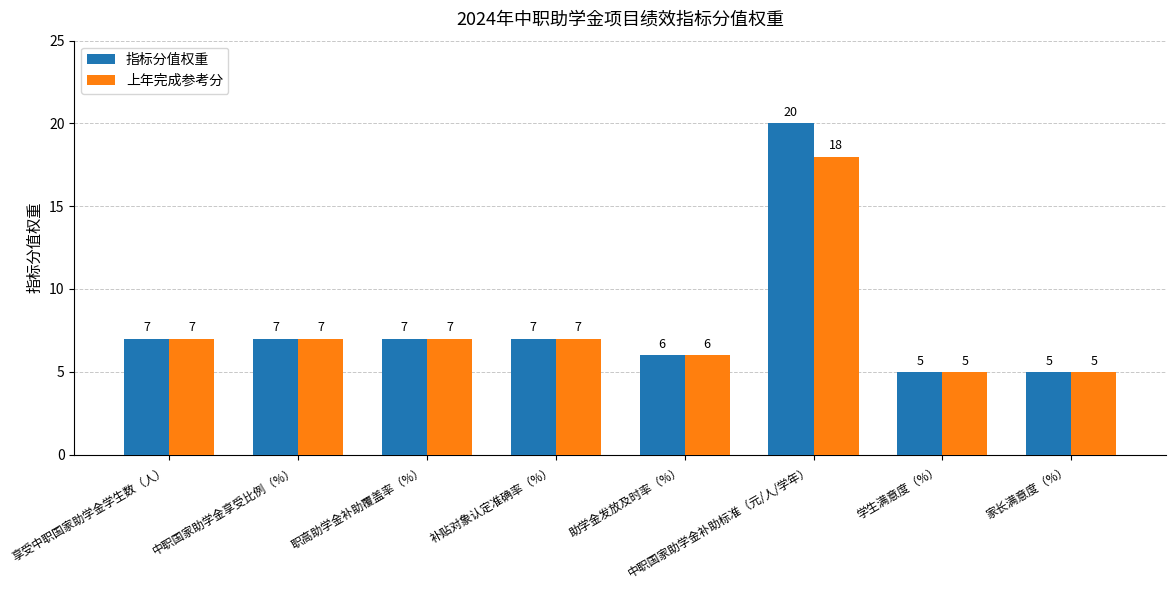

What is the difference between the 指标分值权重 values at 中职国家助学金享受比例（%） and 学生满意度（%）?

2